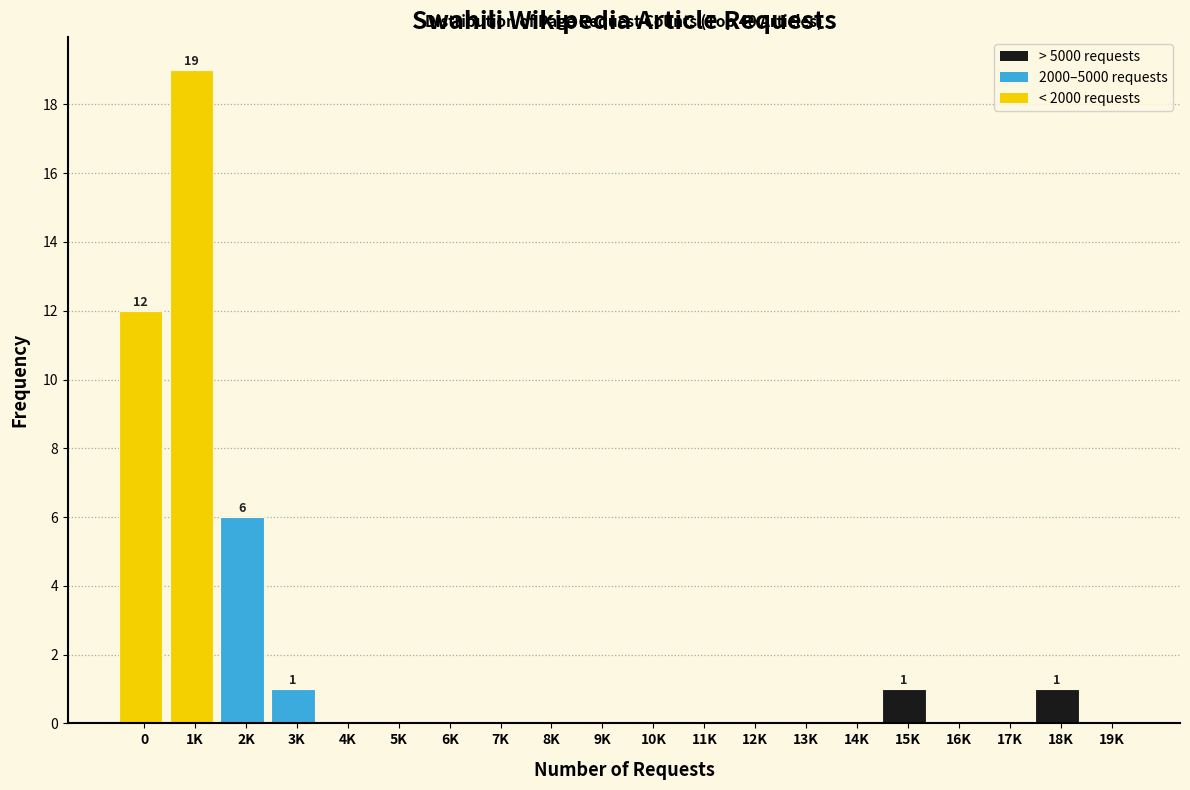

Reading left to right, transcribe all the data shown in this chart.

0=12	1K=19	2K=6	3K=1	4K=0	5K=0	6K=0	7K=0	8K=0	9K=0	10K=0	11K=0	12K=0	13K=0	14K=0	15K=1	16K=0	17K=0	18K=1	19K=0